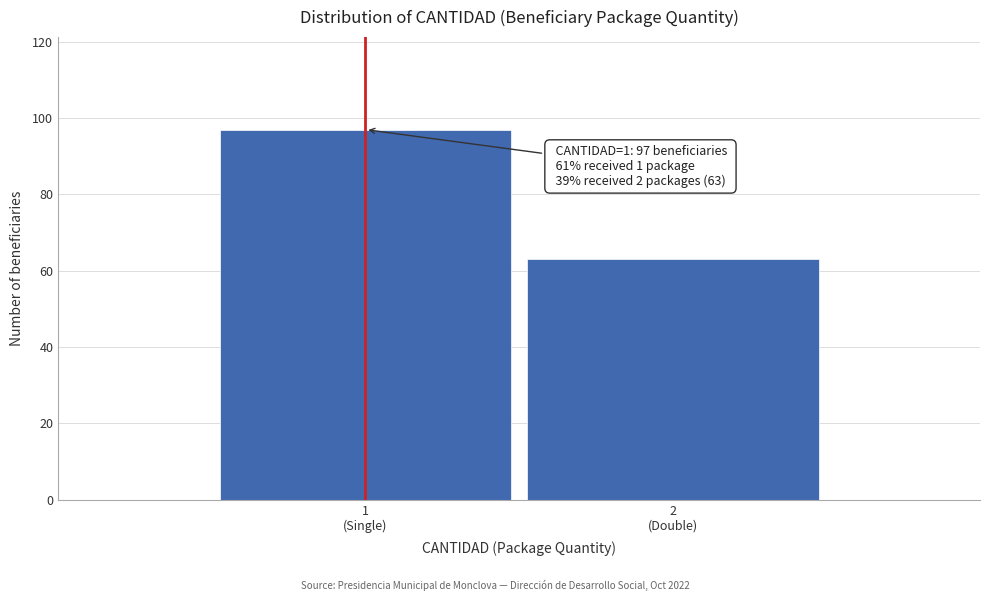

Reading left to right, what are all the values shown in this chart?

97	63